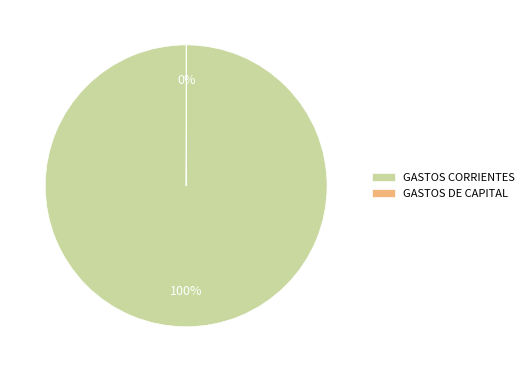

What is the majority slice?

GASTOS CORRIENTES